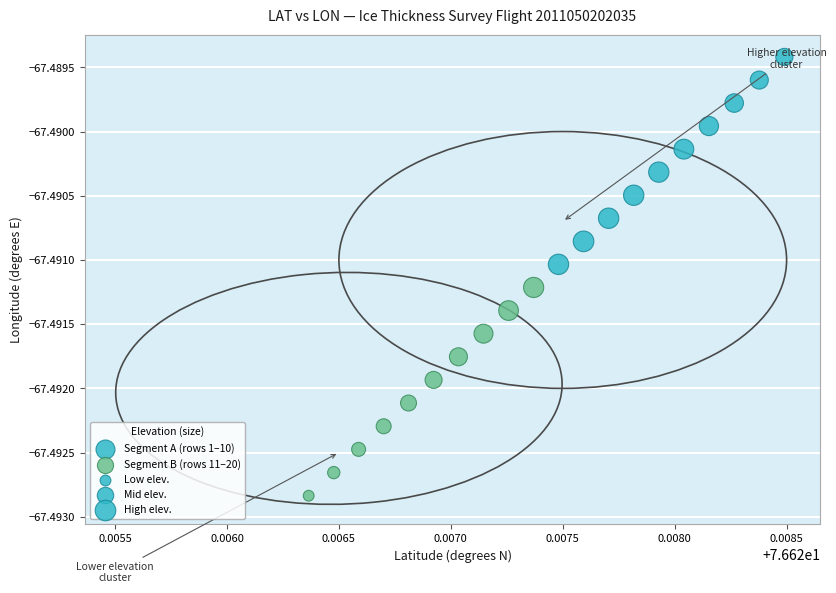

Which series contains the highest Y value?

Segment A (rows 1–10)